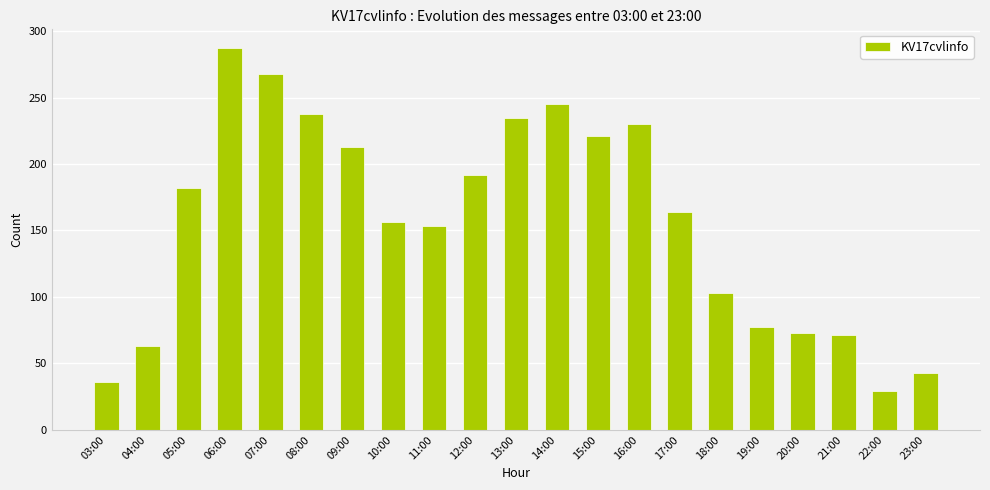

The value at 14:00 is 128. True or false?

False